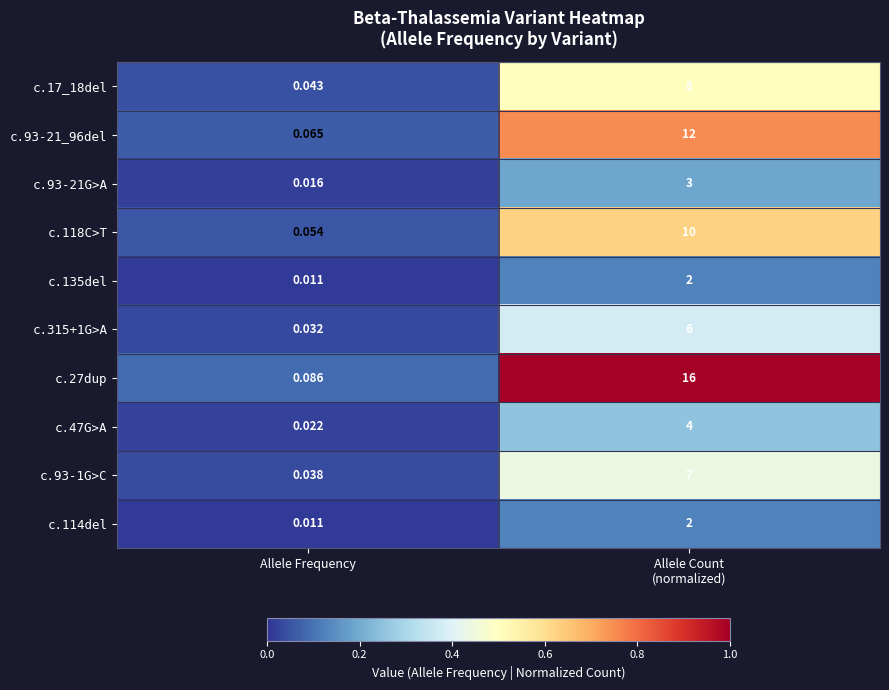

Which series has the largest range (max minus min)?

c.27dup